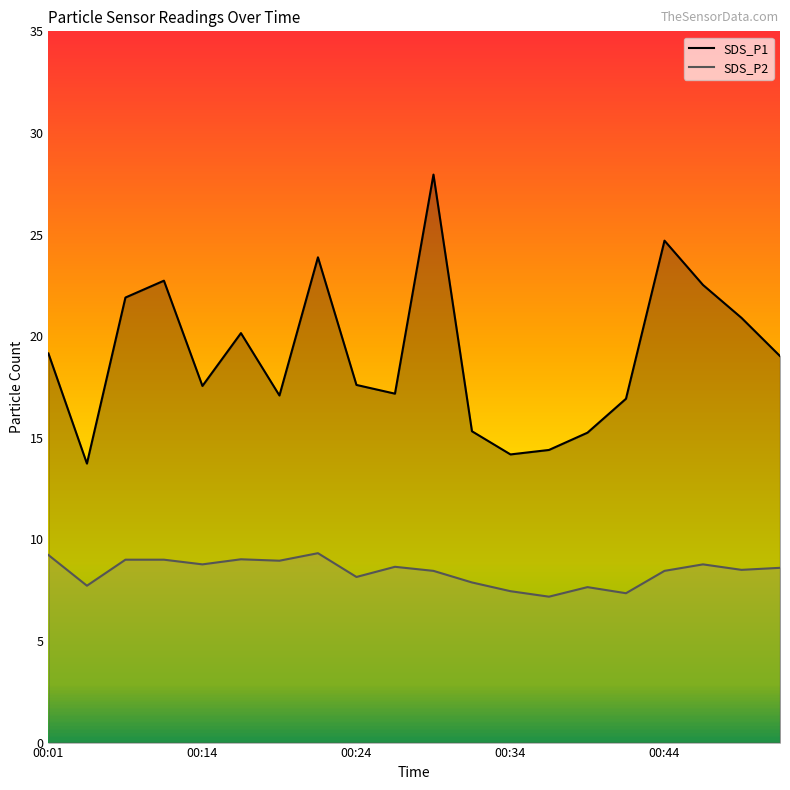

The SDS_P2 series shows 9.0 at 00:09. True or false?

True